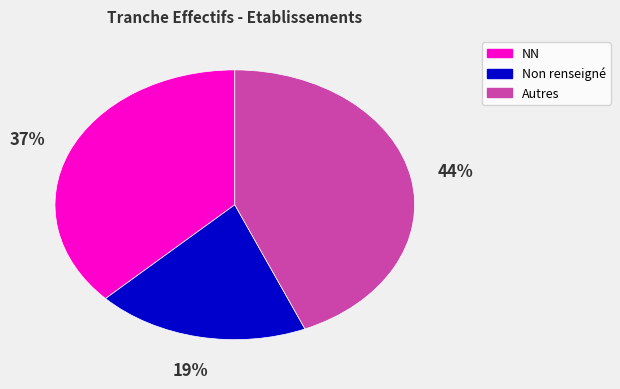

Is there any slice that represents more than half of the pie?

No